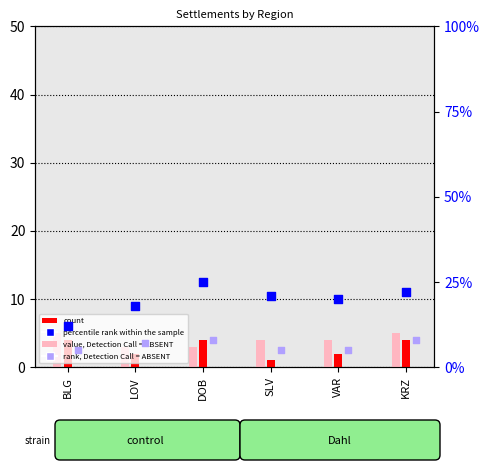

Which series has the largest total across all categories?

percentile rank within the sample